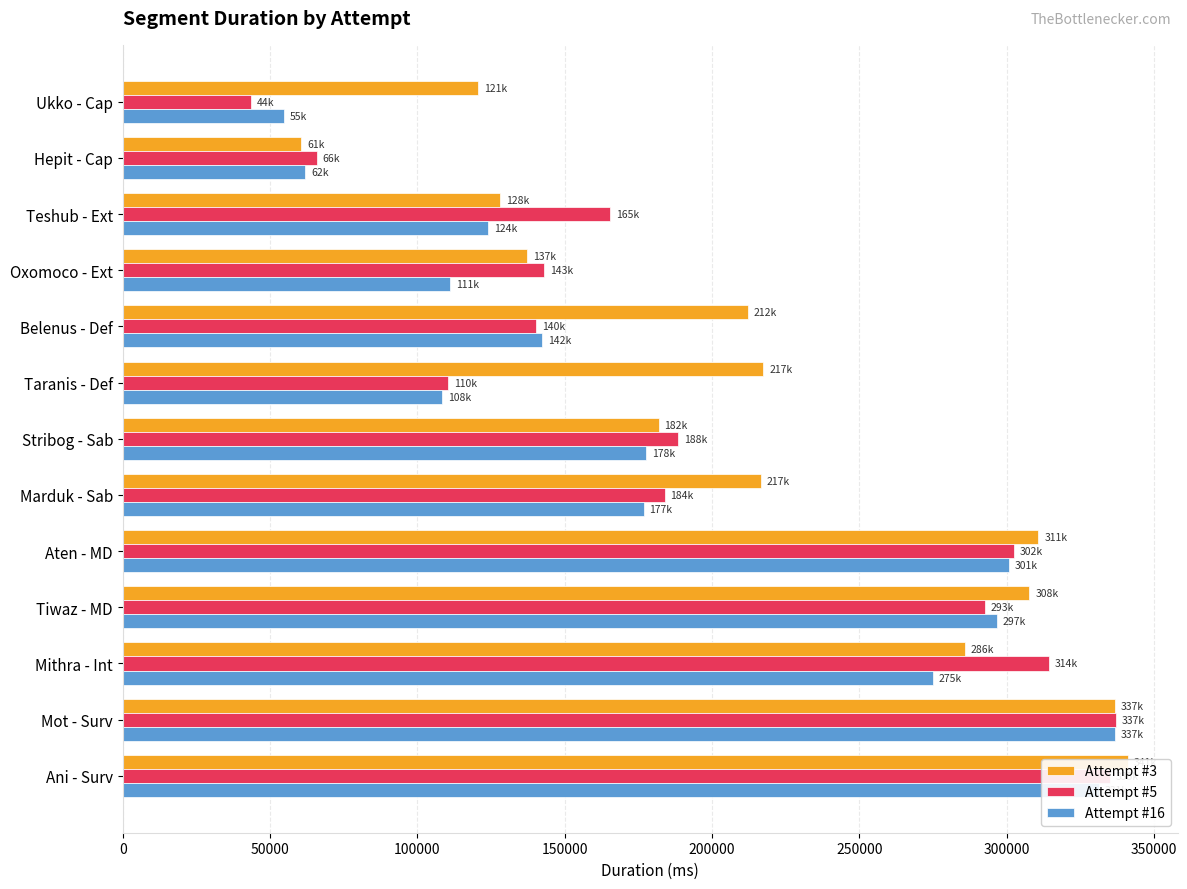

Which series has the widest spread of values?

Attempt #5